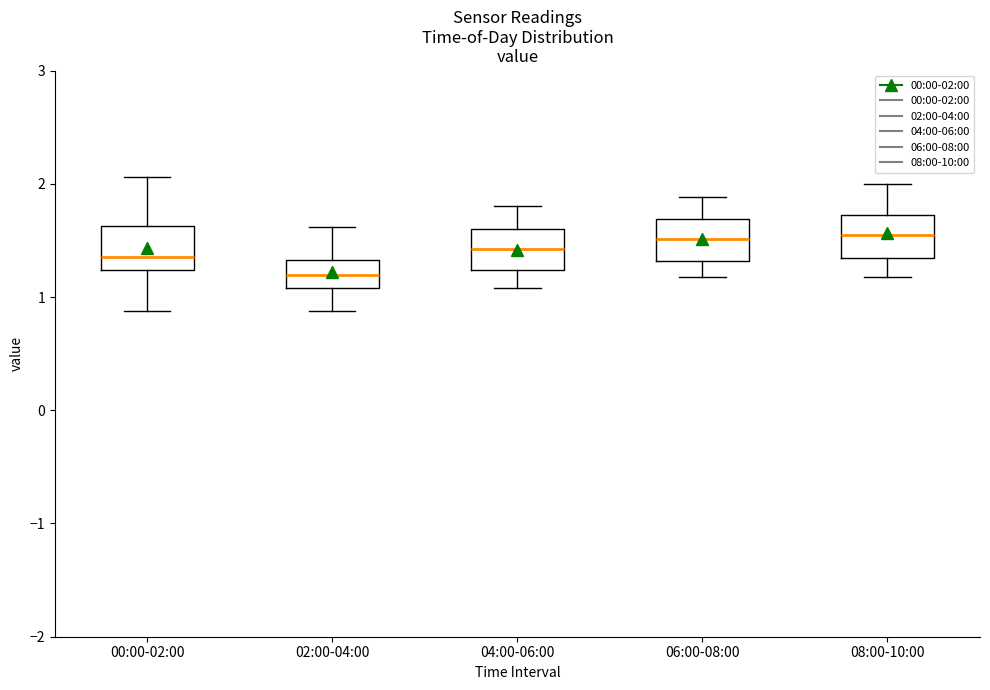

Where is the lower edge of the box for 06:00-08:00 on the y-axis? The values are not printed on the chart, so give them approximately, as read against the axis.

1.3